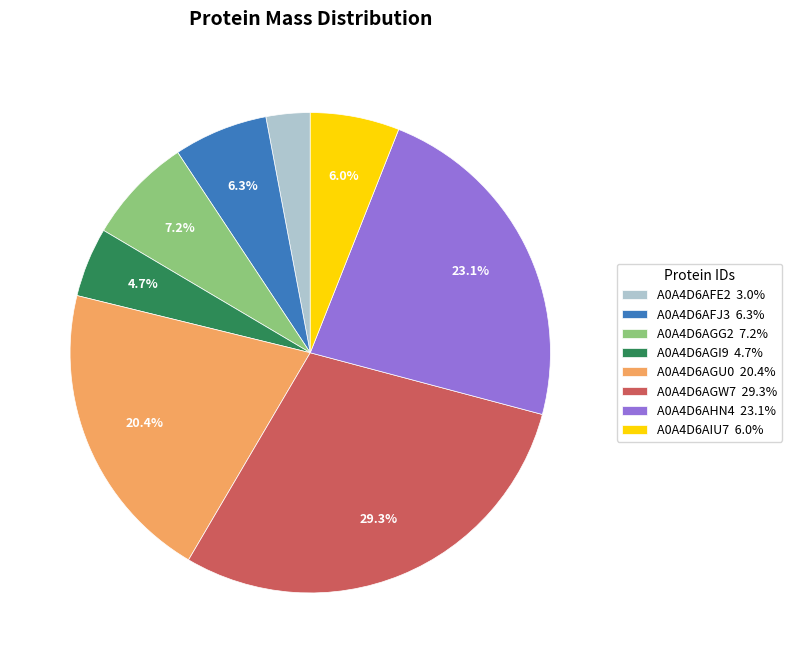

Does A0A4D6AHN4 account for over 50% of the chart?

No